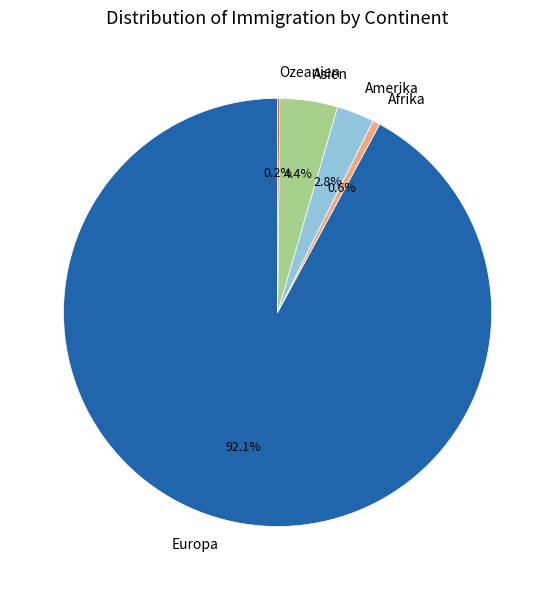

Which category has the biggest portion of the pie?

Europa